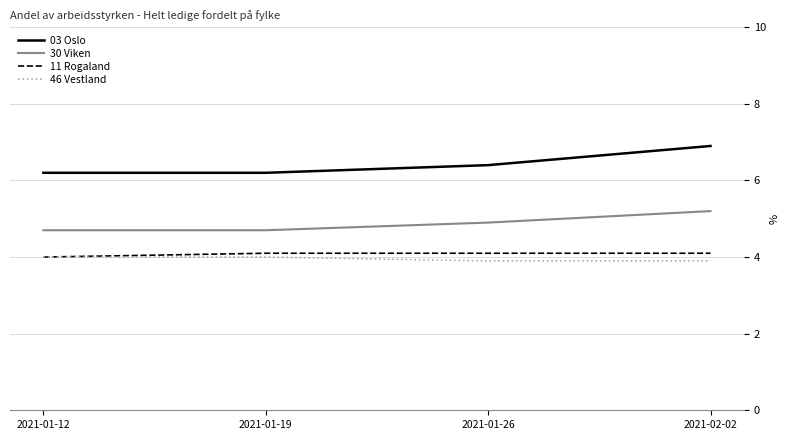

Is this an area chart (filled region under the line)?

No